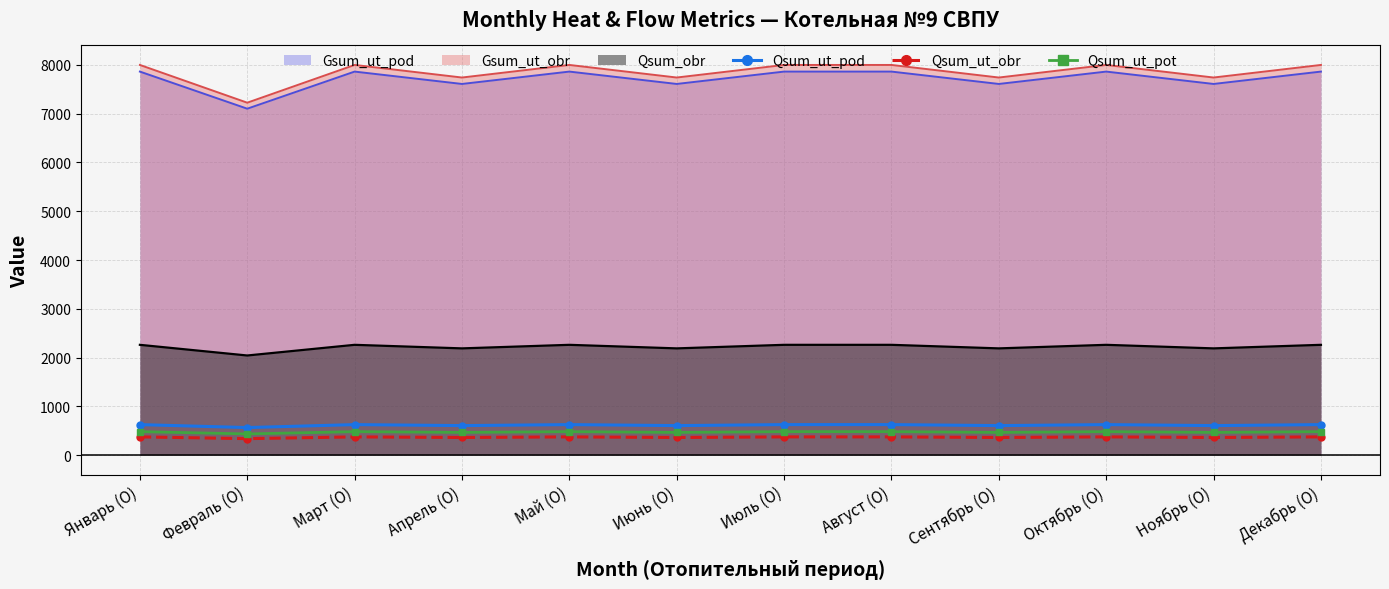

True or false: Qsum_ut_obr and Qsum_ut_pot cross at least once.

False